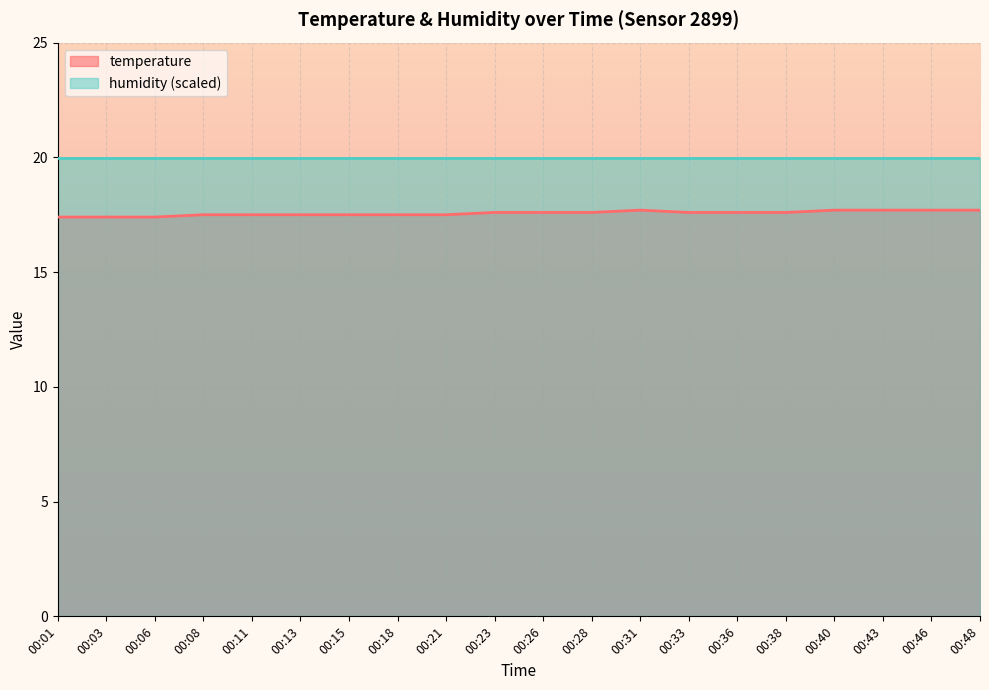

Reading right to left, what are all the values shown in this chart?

00:48=17.7	00:46=17.7	00:43=17.7	00:40=17.7	00:38=17.6	00:36=17.6	00:33=17.6	00:31=17.7	00:28=17.6	00:26=17.6	00:23=17.6	00:21=17.5	00:18=17.5	00:15=17.5	00:13=17.5	00:11=17.5	00:08=17.5	00:06=17.4	00:03=17.4	00:01=17.4